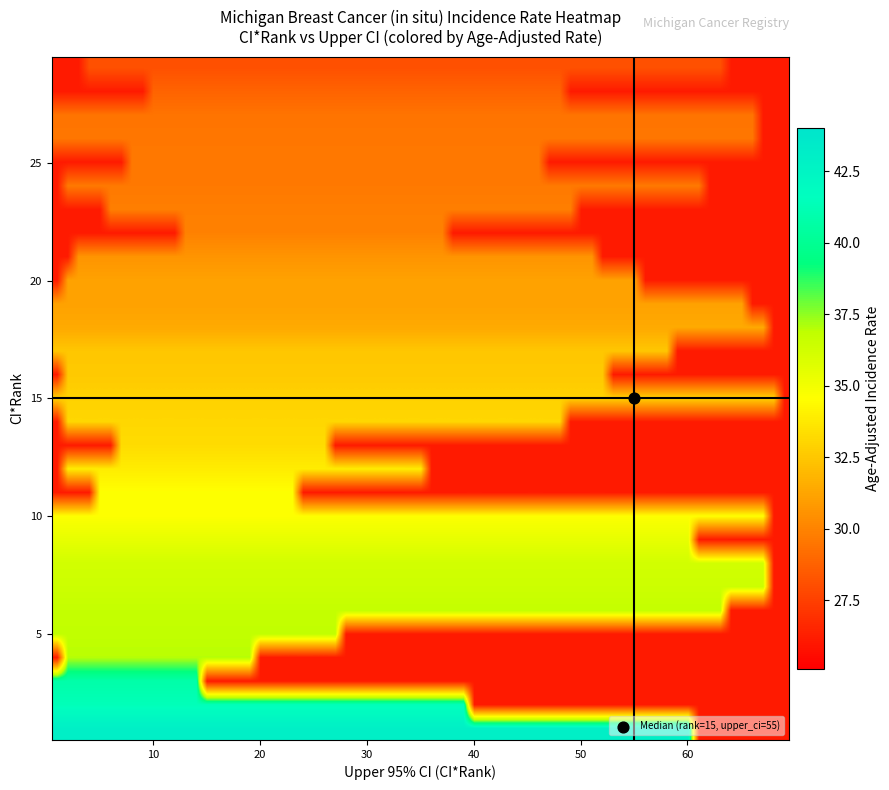

What is the difference between the highest and lowest values at ci_rank?

28.0